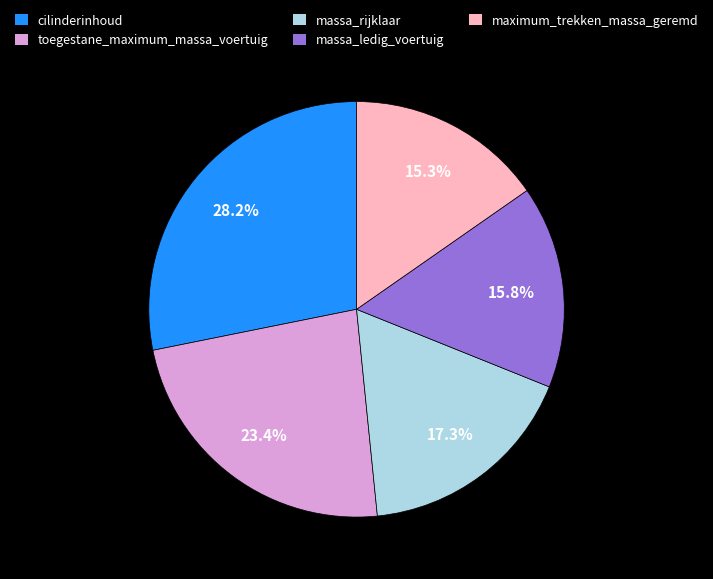

Approximately how many times larger is the value at toegestane_maximum_massa_voertuig compared to cilinderinhoud?

0.8